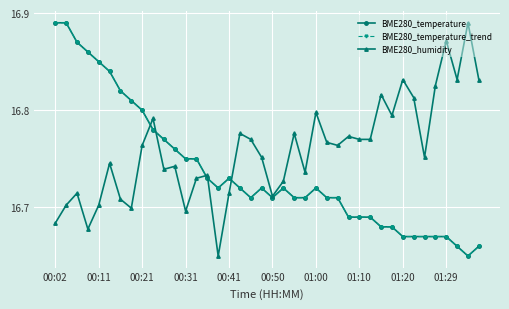

List the series in order of their peak value, highest first.

BME280_temperature, BME280_temperature_trend, BME280_humidity